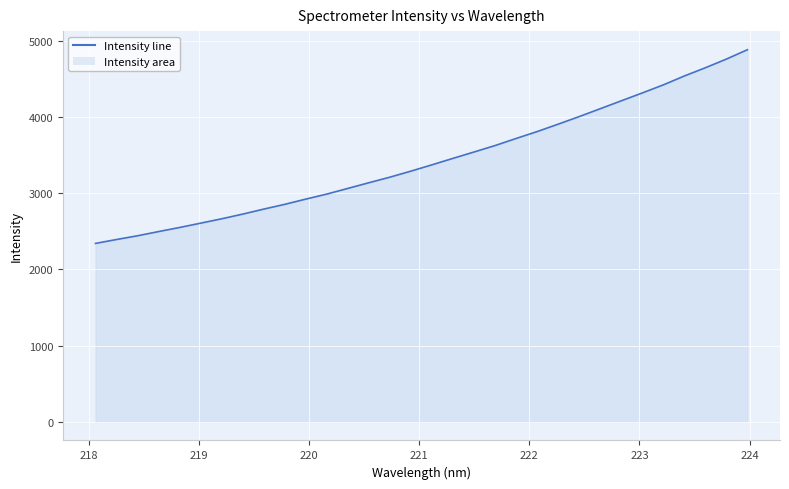

Does the chart display data point markers on the line(s)?

No